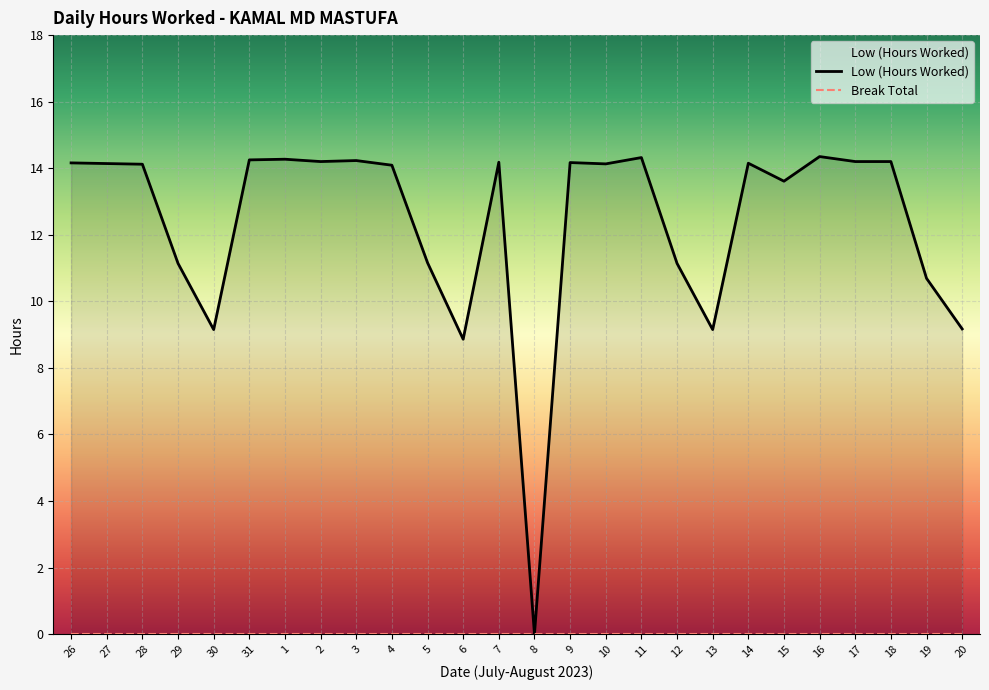

Rank the categories by value from lowest to highest.

8, 6, 30, 13, 20, 19, 29, 12, 5, 15, 4, 28, 10, 27, 14, 26, 9, 7, 2, 17, 18, 3, 31, 1, 11, 16